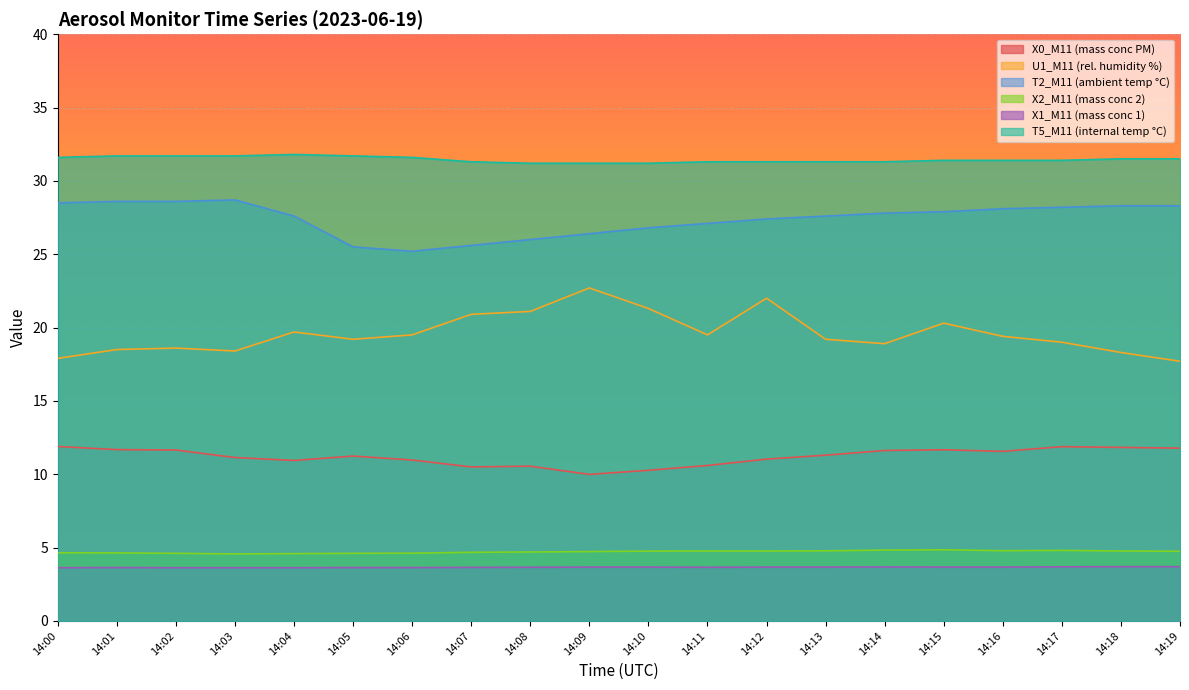

What is the value of the T5_M11 (internal temp °C) point at the 20th from the left?

31.5